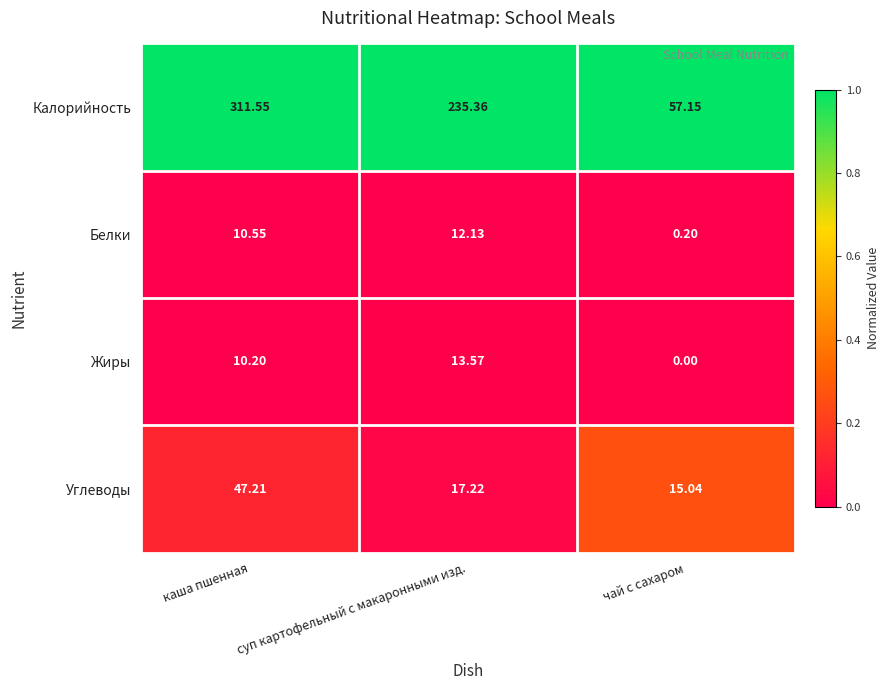

Where does the Калорийность series first go above 235?

каша пшенная